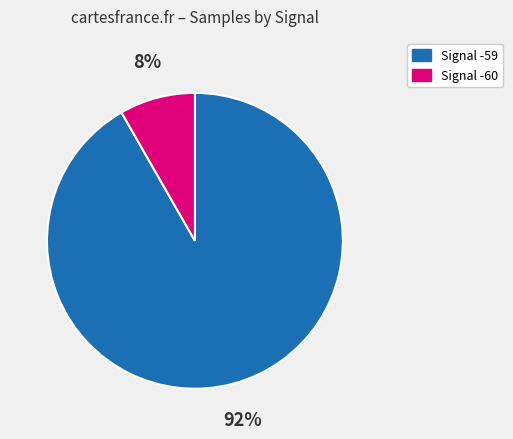

To the nearest percent, what is the average slice percentage?

50%